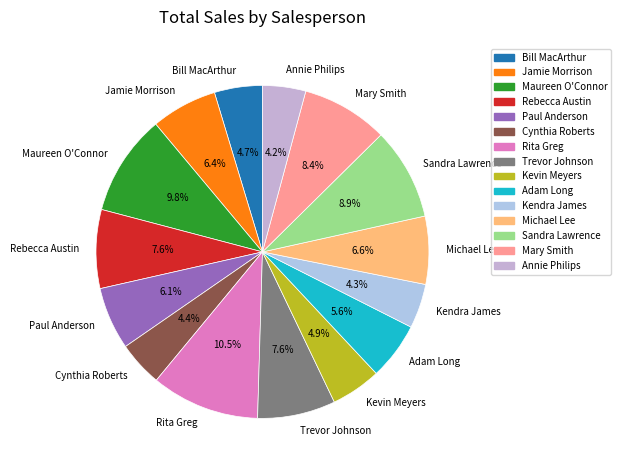

Is it true that Rebecca Austin is 8% of the pie?

True